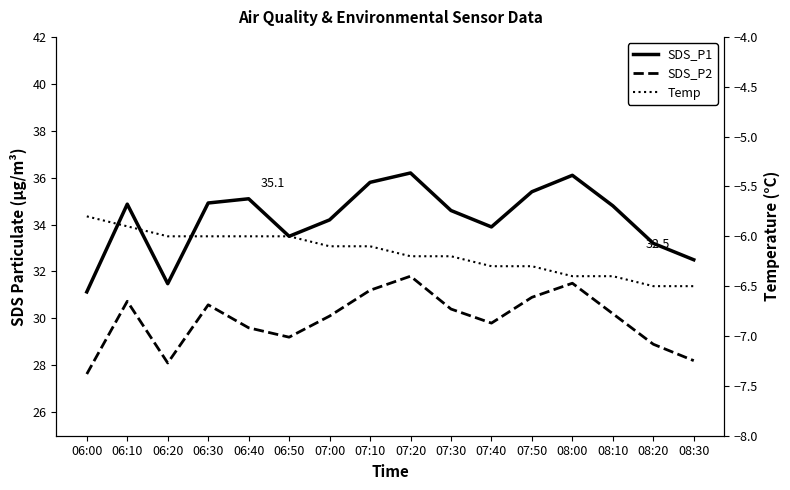

What is the total value across all series at 06:10?

59.7